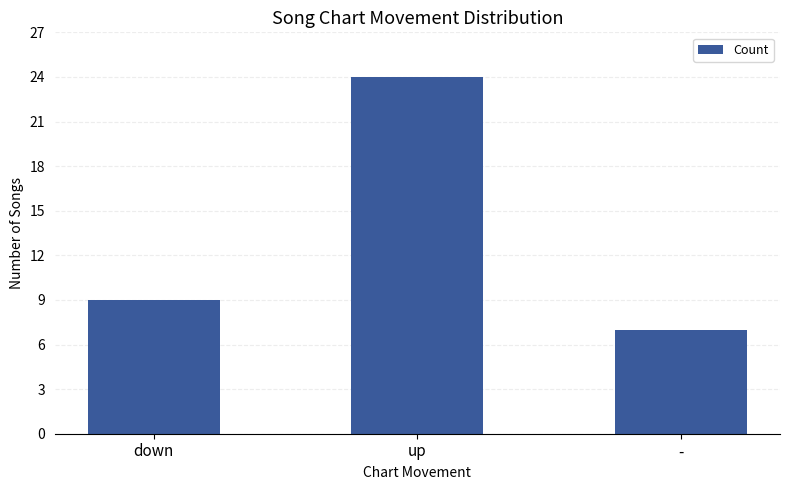

What is the approximate value at down, to the nearest 5?

10